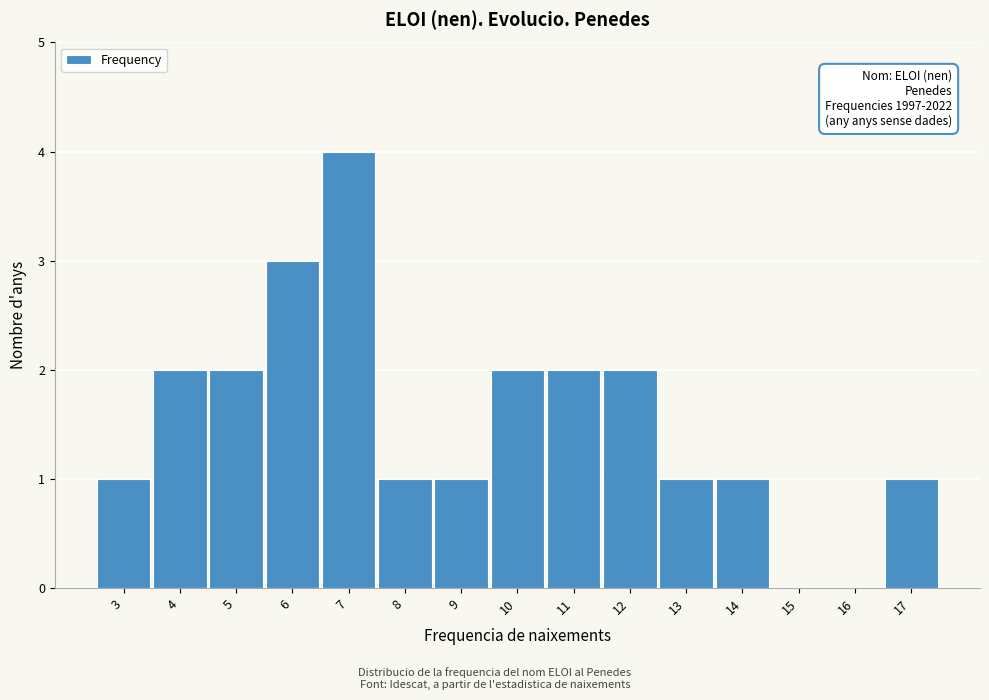

Reading right to left, what are all the values shown in this chart?

17=1	16=0	15=0	14=1	13=1	12=2	11=2	10=2	9=1	8=1	7=4	6=3	5=2	4=2	3=1